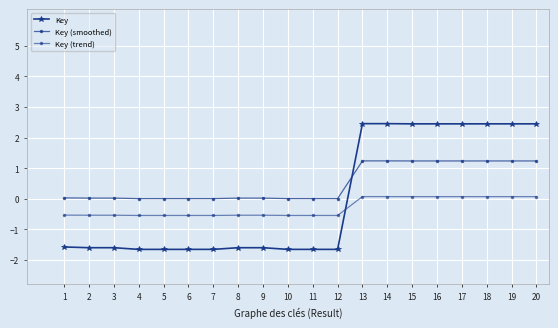

How many data points in Key are above -1?

8